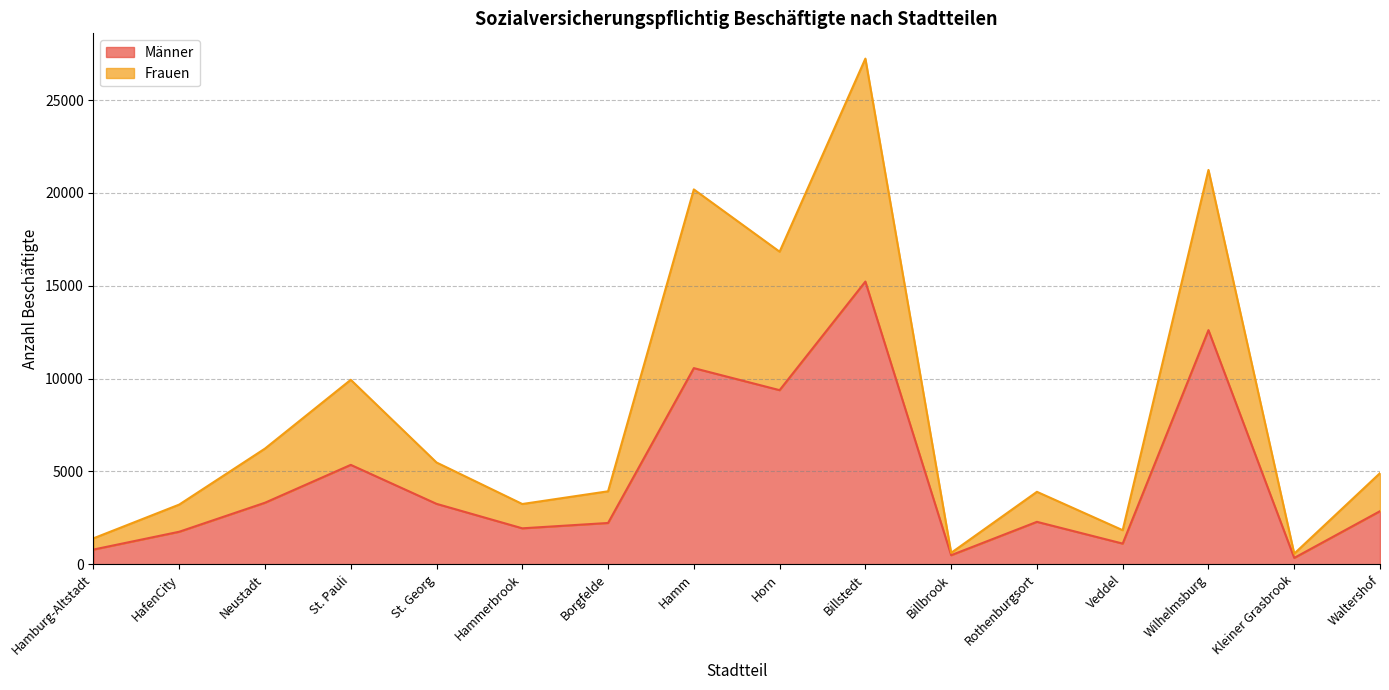

Which series has the widest spread of values?

Frauen